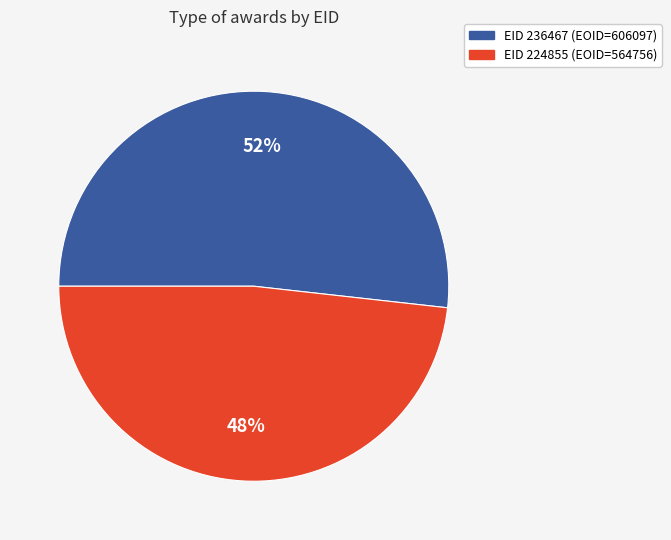

True or false: EID 236467 (EOID=606097) accounts for 46% of the total.

False